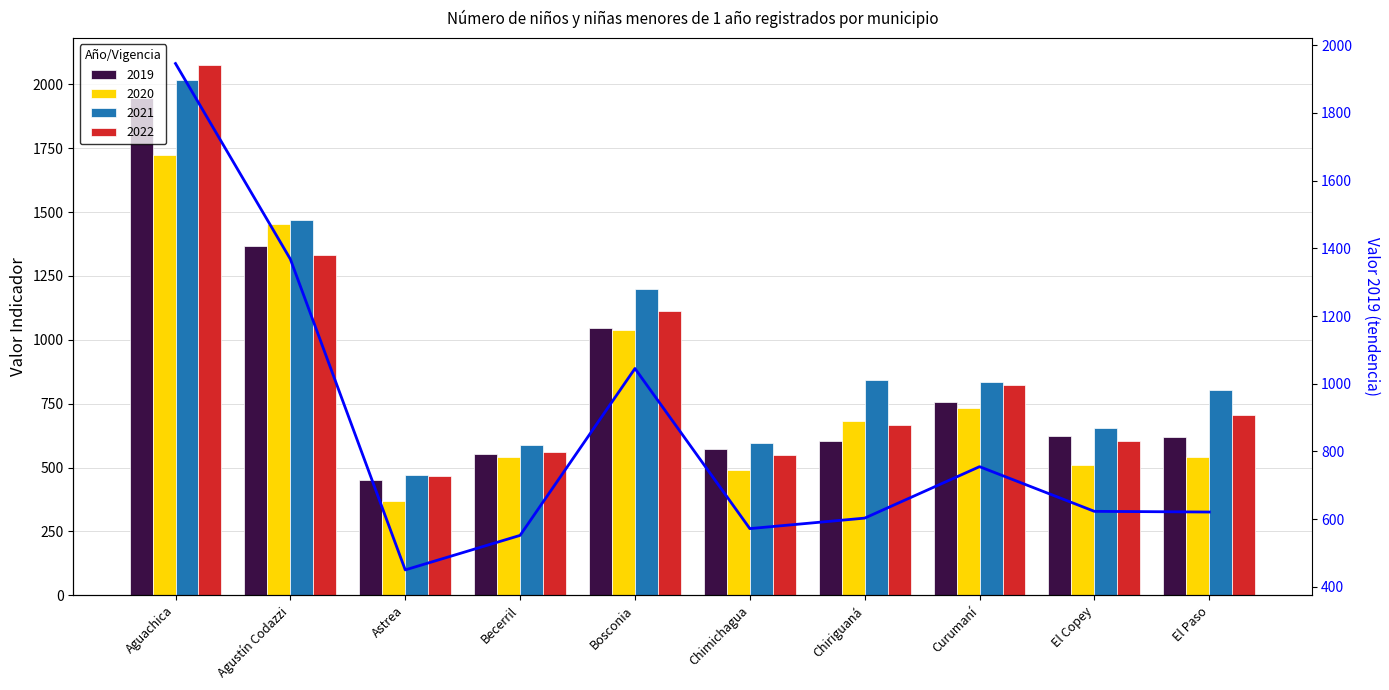

What is the label of the 7th bar from the left?

Chiriguaná